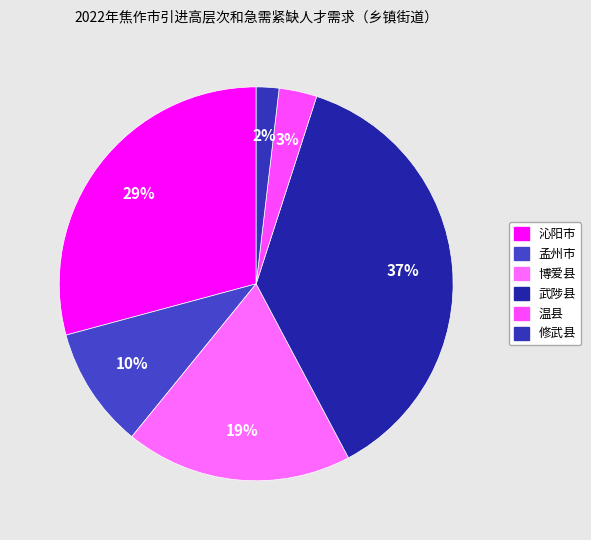

How many slices are in this pie chart?

6